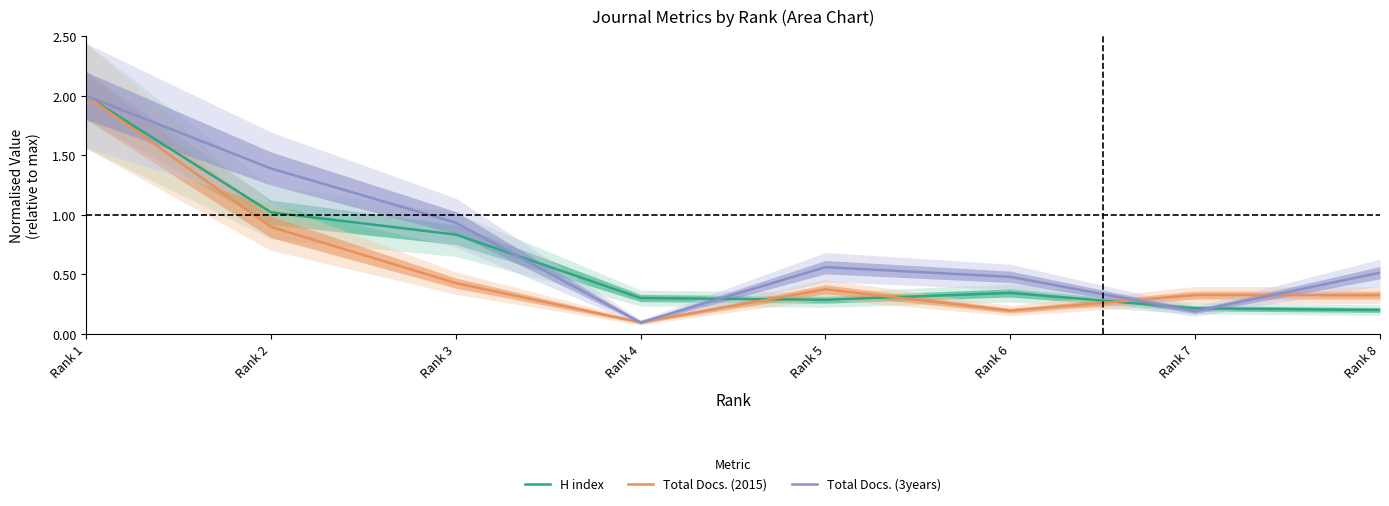

What is the difference between the Total Docs. (2015) values at Rank 1 and Rank 4?

1.9